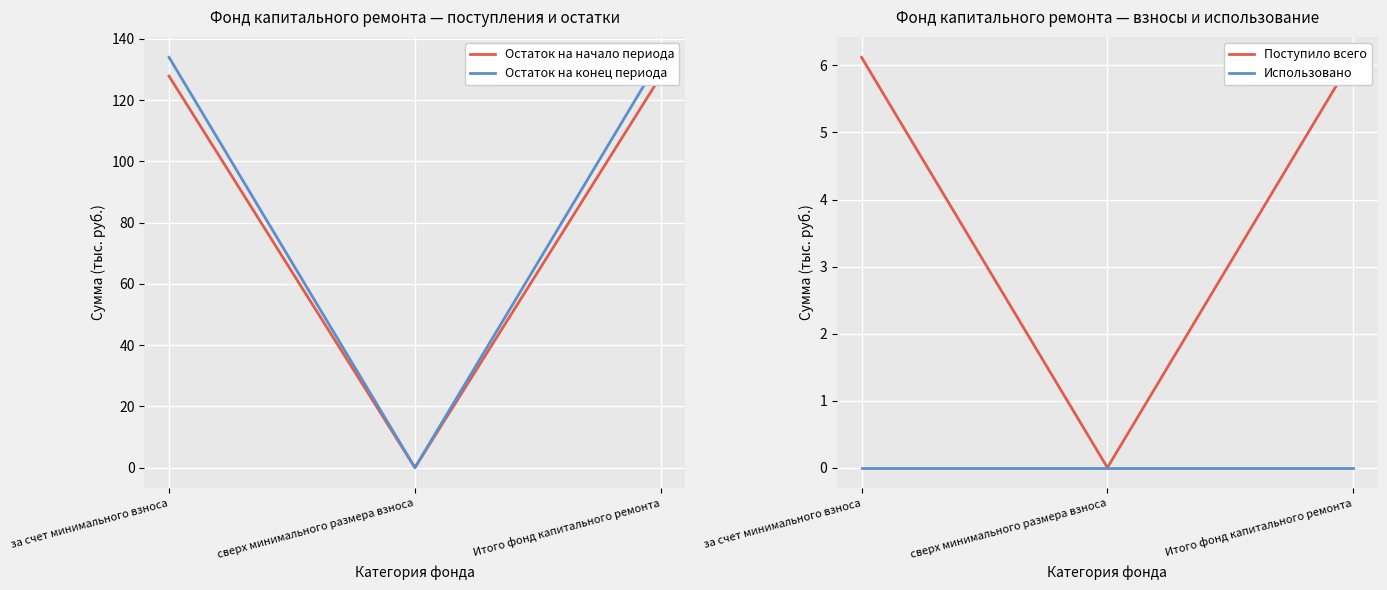

Reading right to left, extract all data points from this chart.

Остаток на начало периода: 127.8	0.0	127.8
Остаток на конец периода: 133.9	0.0	133.9
Поступило всего: 6.1	0.0	6.1
Использовано: 0.0	0.0	0.0